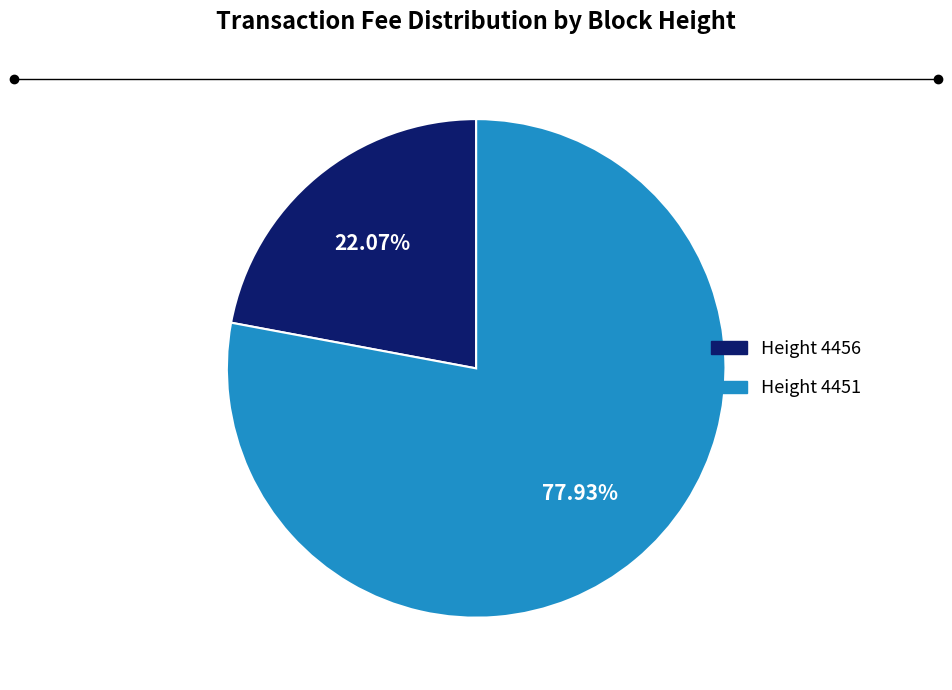

Is there a majority slice in this chart?

Yes